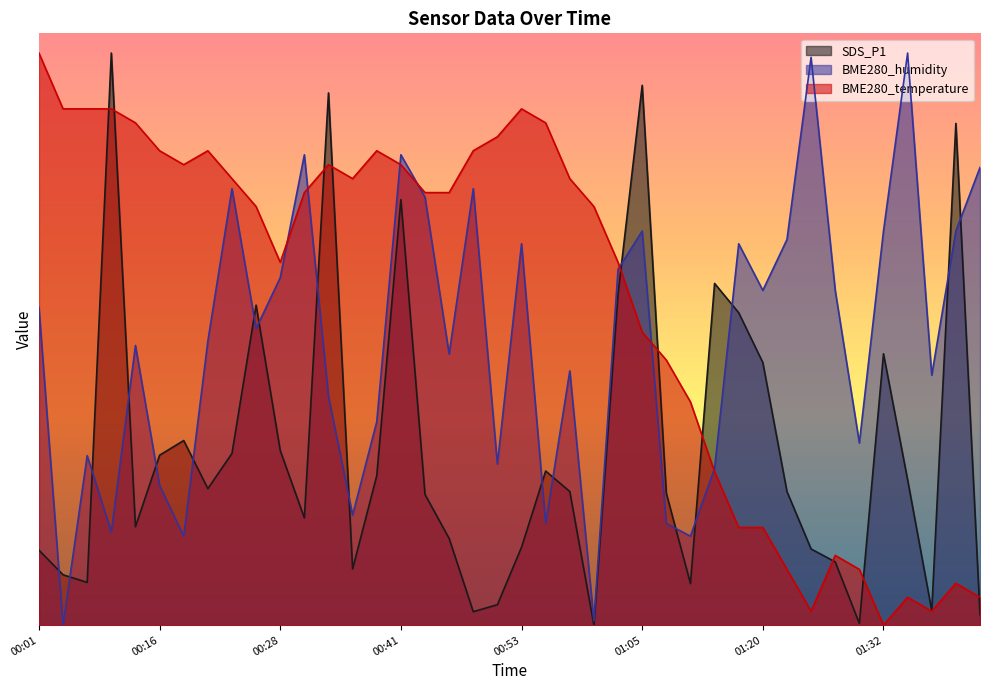

What is the value of the BME280_temperature point at the 9th from the left?

45.3